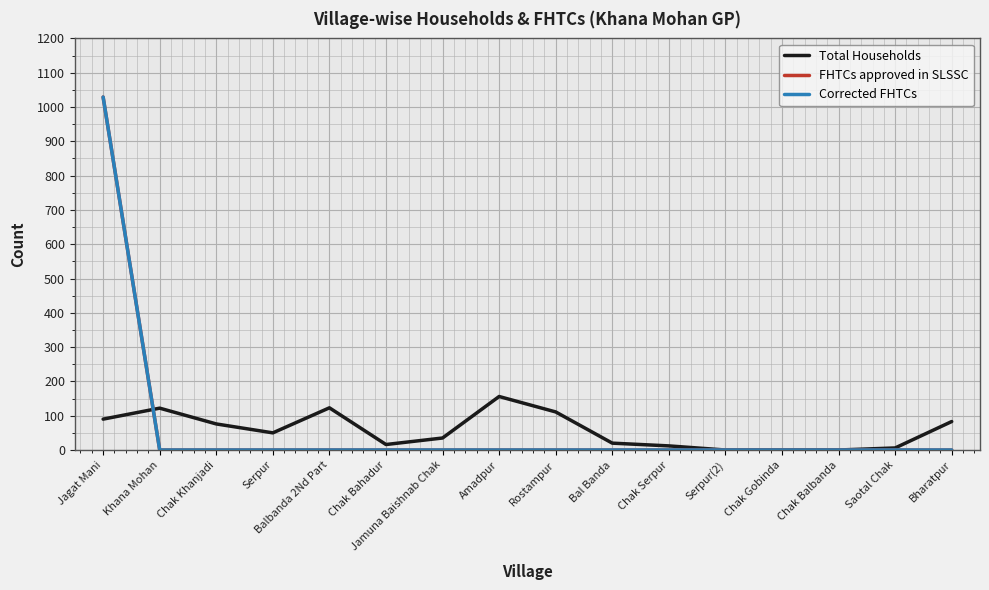

Which series changed the most between Chak Balbanda and Saotal Chak?

Total Households